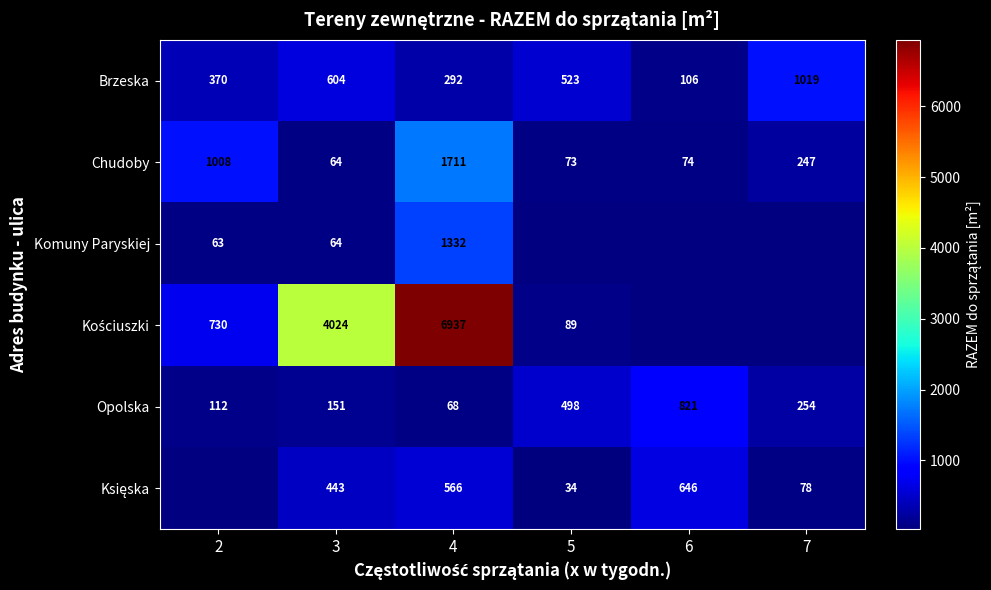

What is the difference between the highest and lowest values at 3?

3960